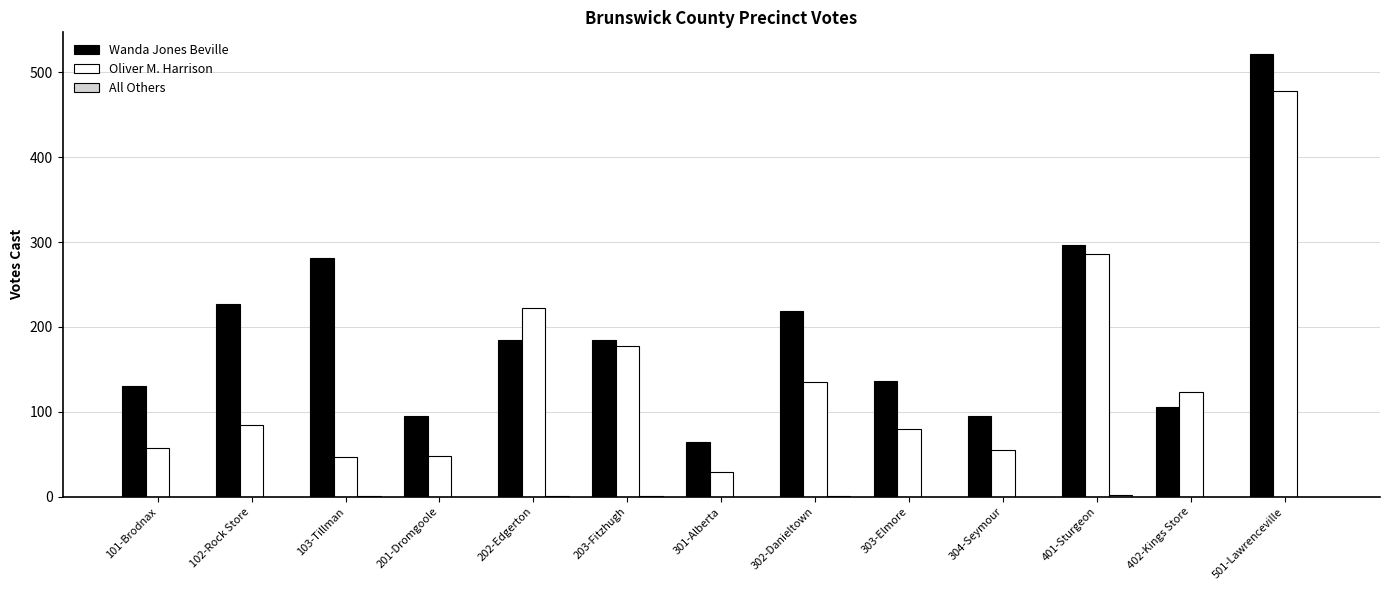

Between 304-Seymour and 402-Kings Store, which series saw the biggest shift?

Oliver M. Harrison